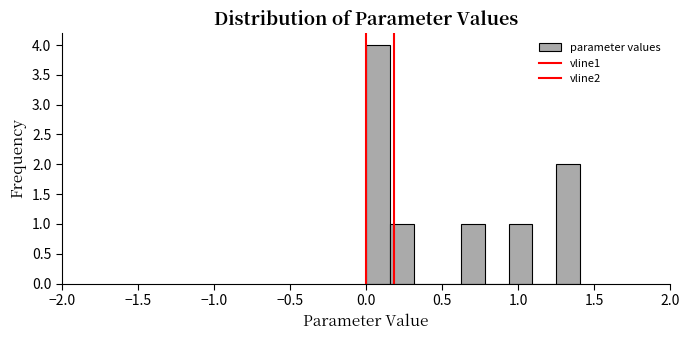

Around what value on the x-axis is the tallest bar? Give the approximate position of its centre, as read against the axis.

0.10